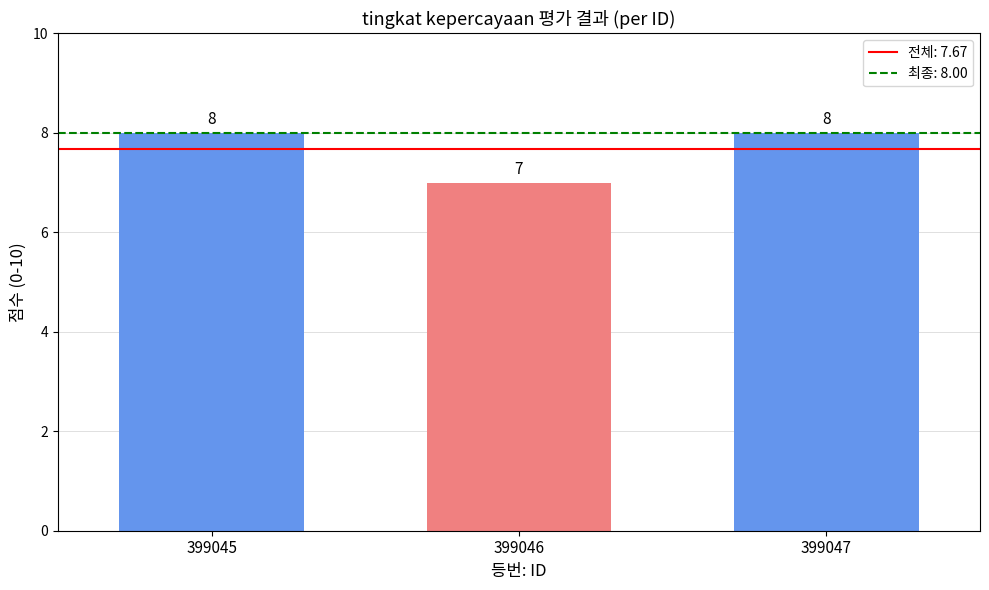

Read the value at 399045.

8